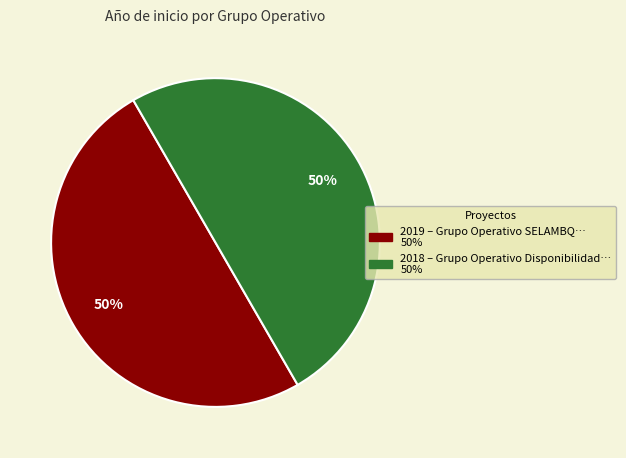

How many slices are in this pie chart?

2